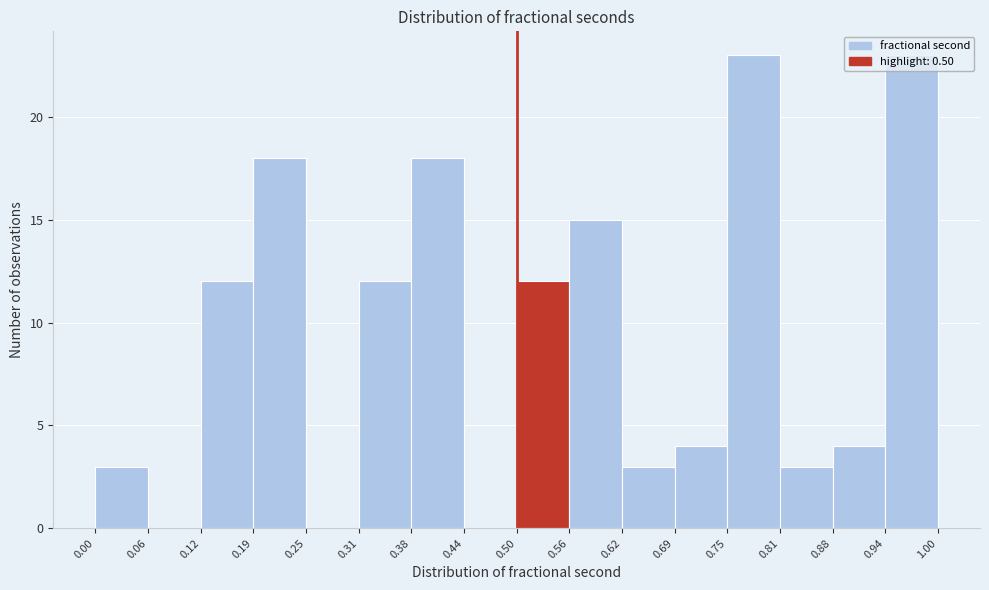

How tall is the bar that spans 0.62 to 0.69 on the x-axis? The values are not printed on the chart, so give them approximately, as read against the axis.

3